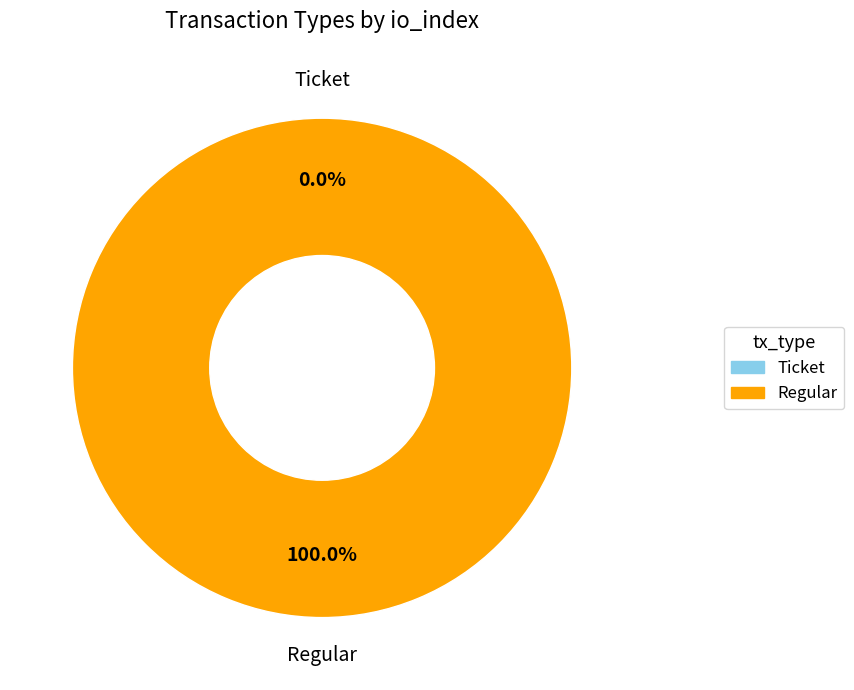

To the nearest percent, what is the average slice percentage?

50%